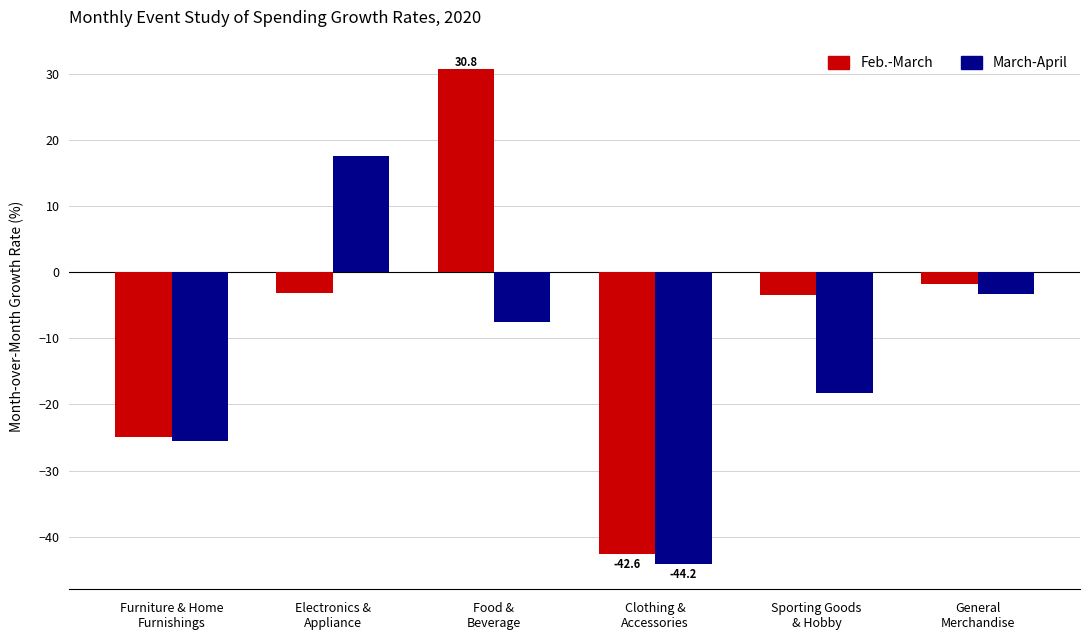

What is the label of the 3rd bar from the left?

Food &
Beverage